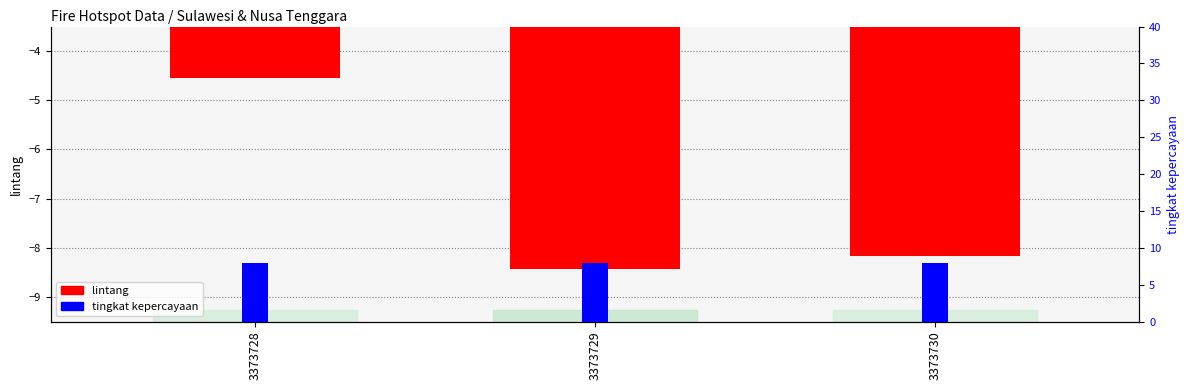

How many data points in lintang are less than -8?

2